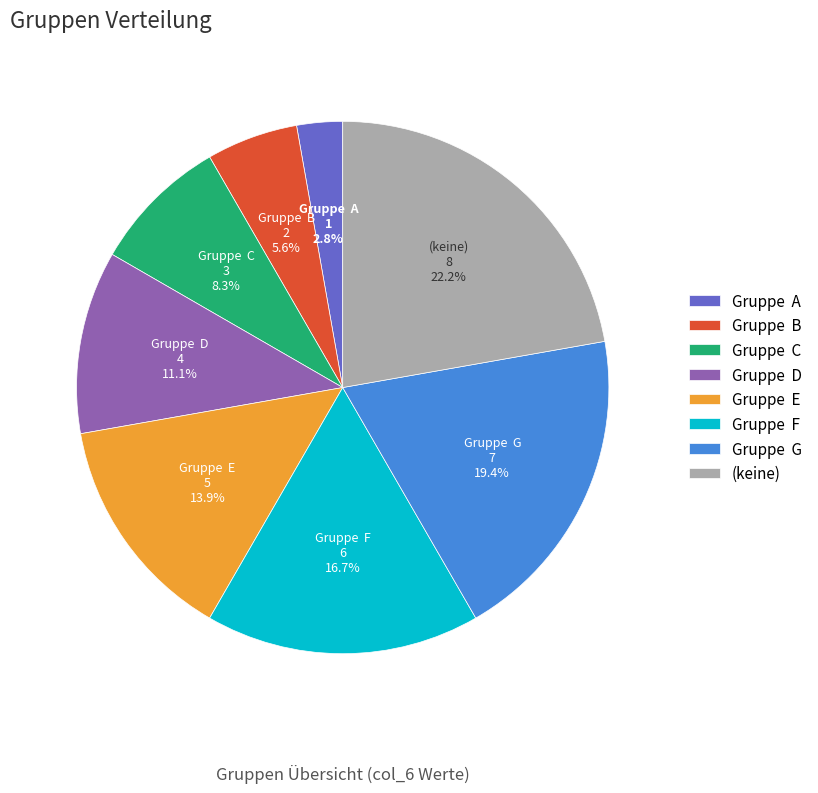

Is there any slice that represents more than half of the pie?

No